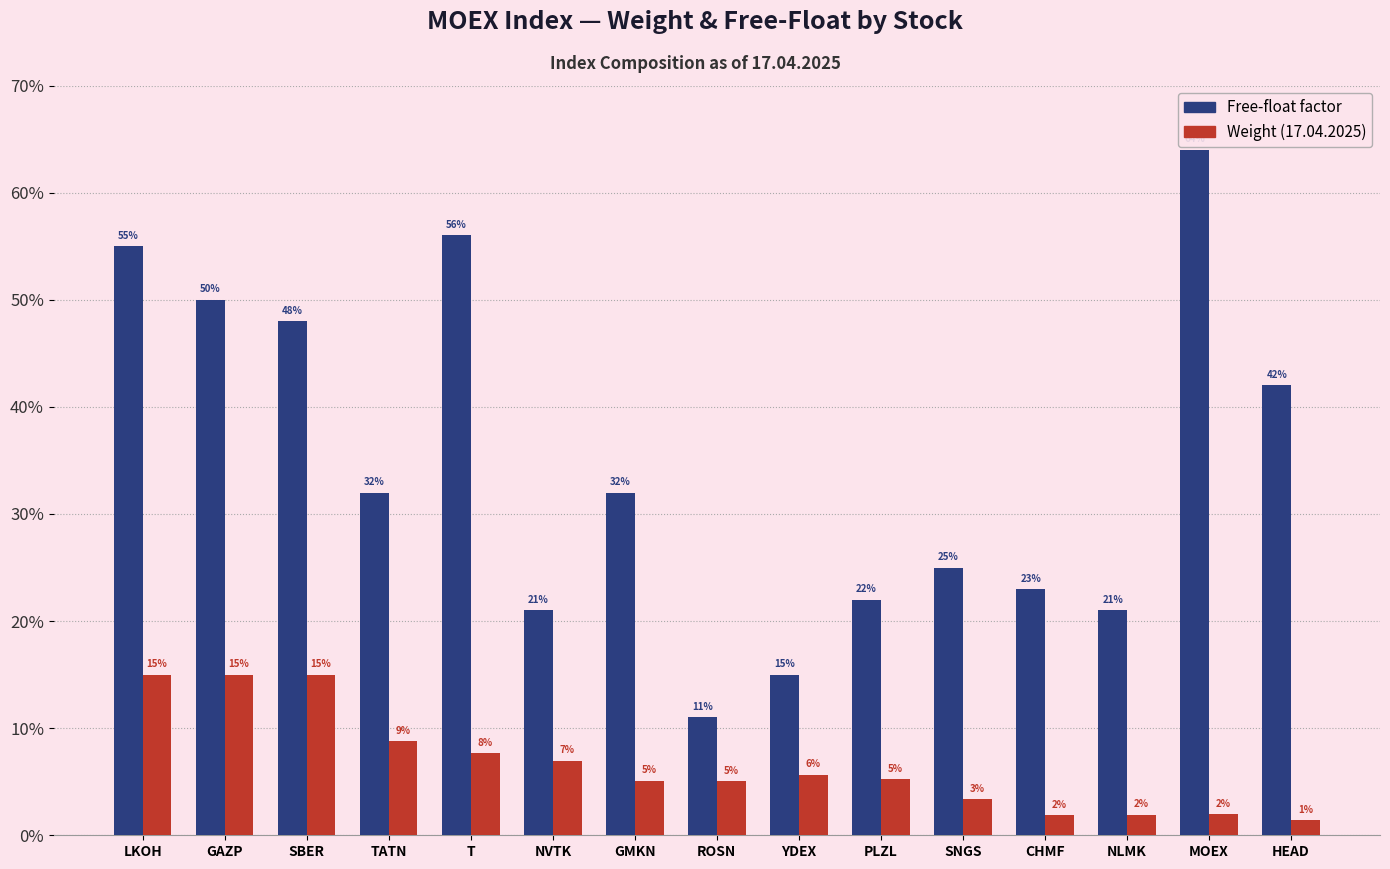

Does the chart contain any negative values?

No